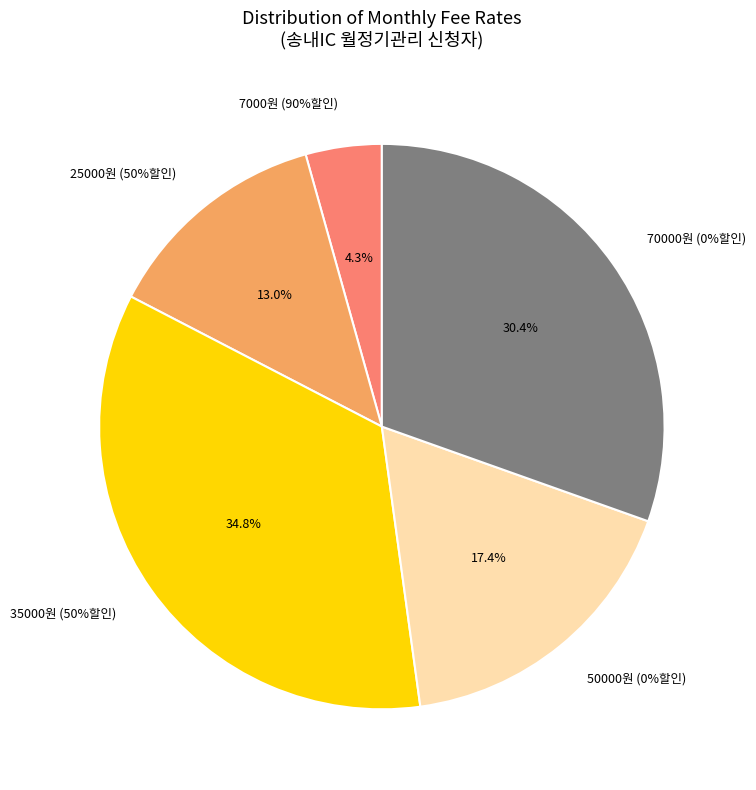

Is 50000 the majority of the pie?

No